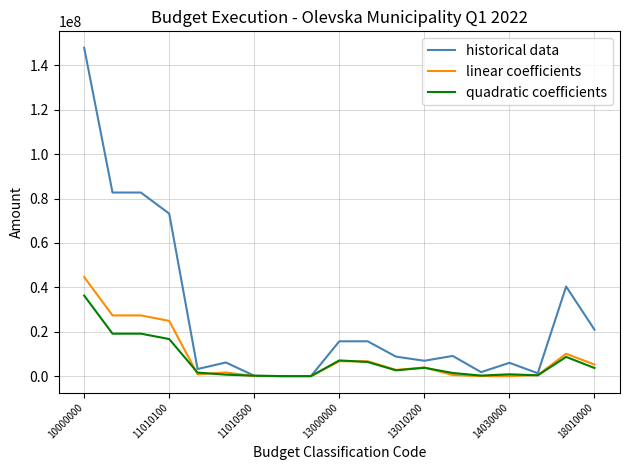

What is the maximum value shown in the chart?

147943700.0